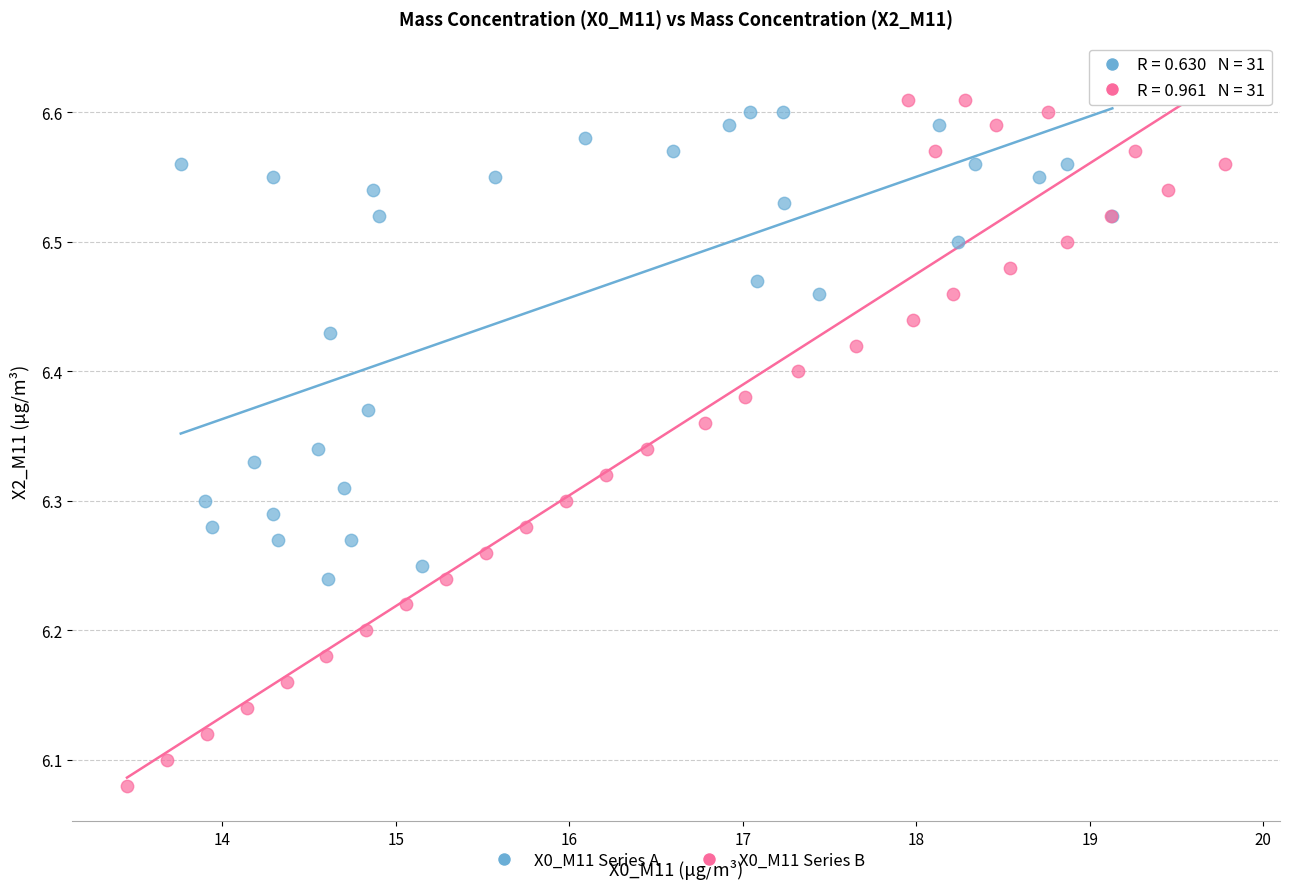

Which series has the largest Y range (max minus min)?

X0_M11 Series B